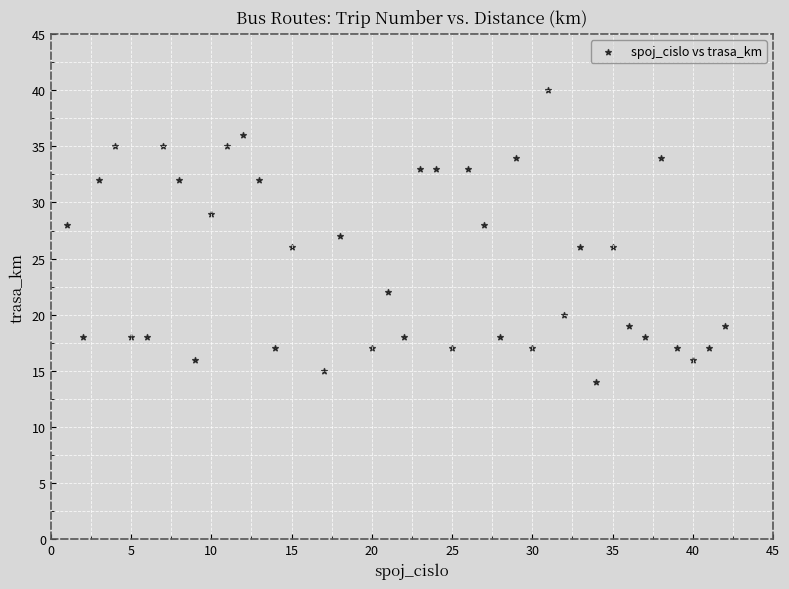

What is the range of Y values (max minus min)?

26